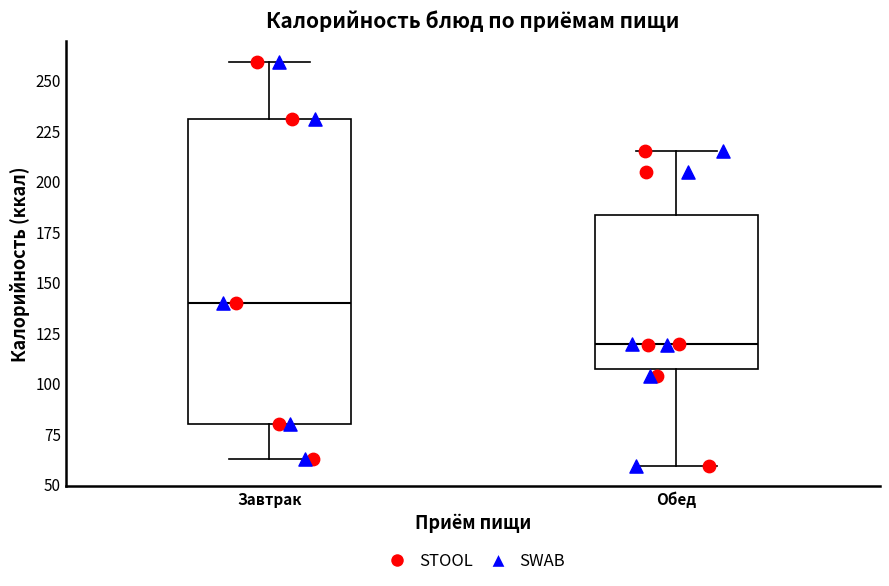

Which box is the tallest, from its lower edge to its upper edge?

Завтрак